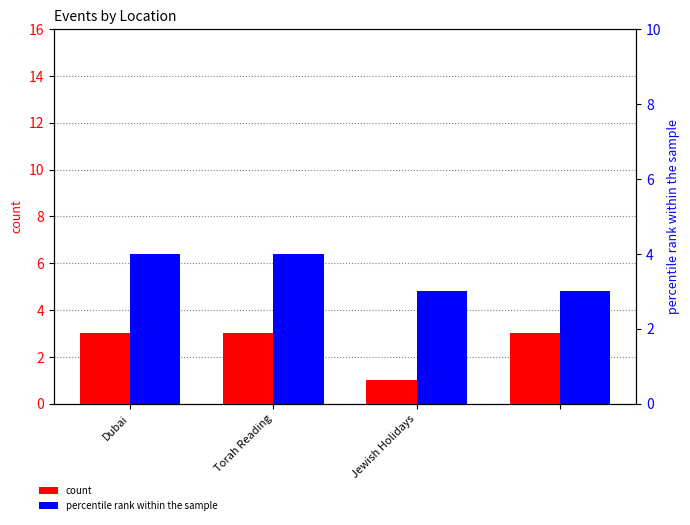

Does the chart contain any negative values?

No